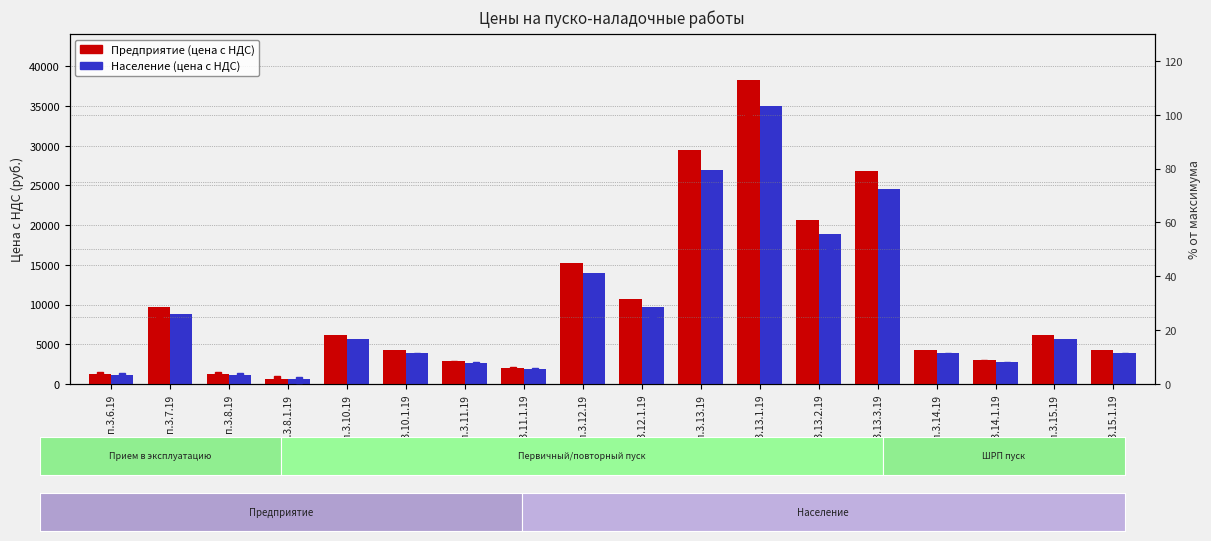

What is the difference between the maximum and second lowest values in the Предприятие series?

37049.0